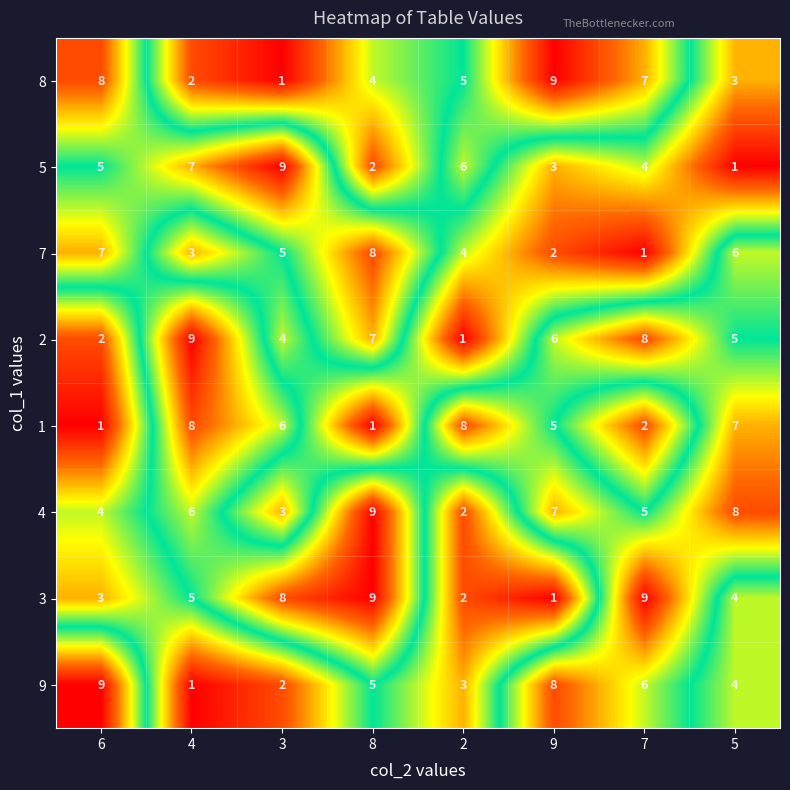

Which category has the highest value in the 4 series?

8